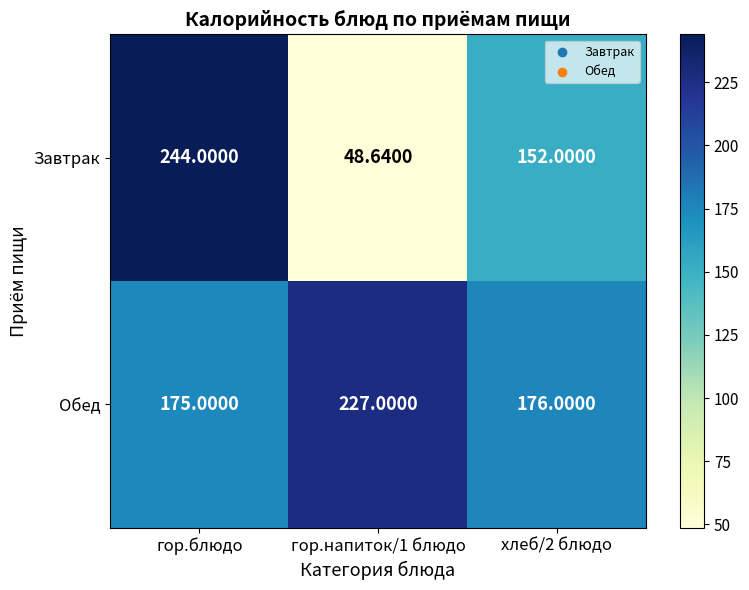

Which series has the largest range (max minus min)?

Завтрак